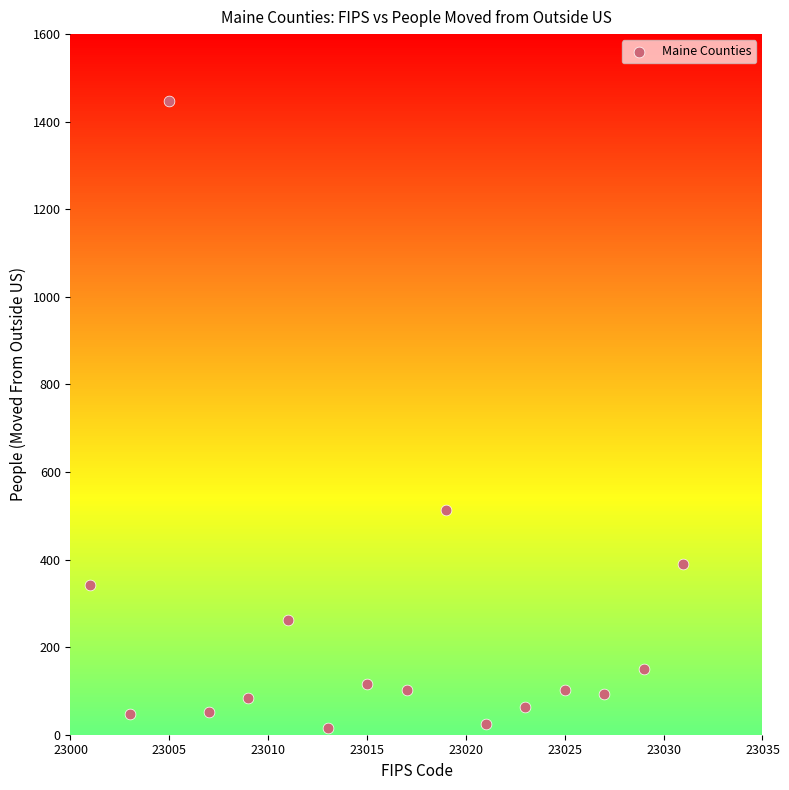

What is the range of X values (max minus min)?

30